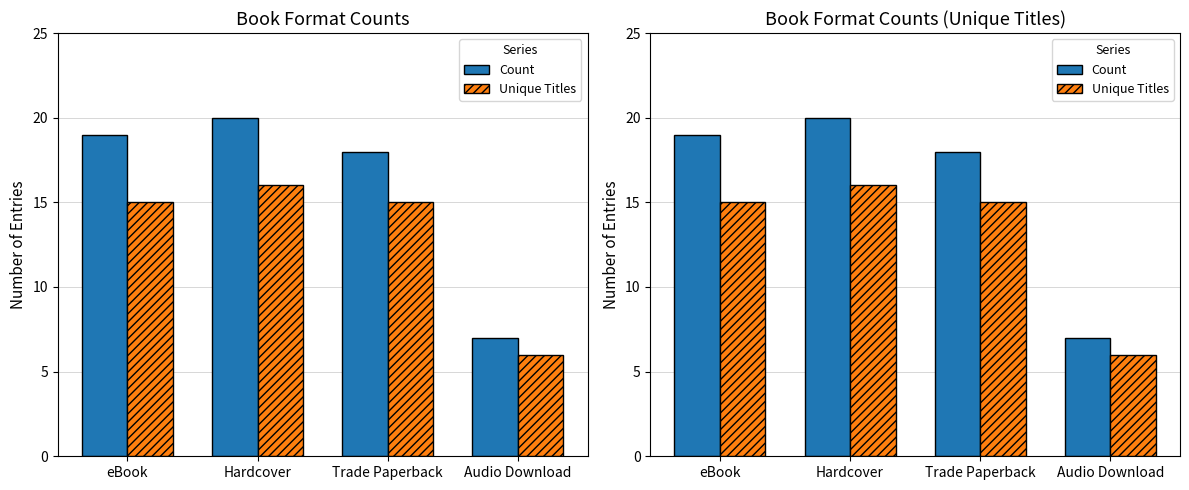

How many data points in Unique Titles are above 15?

1